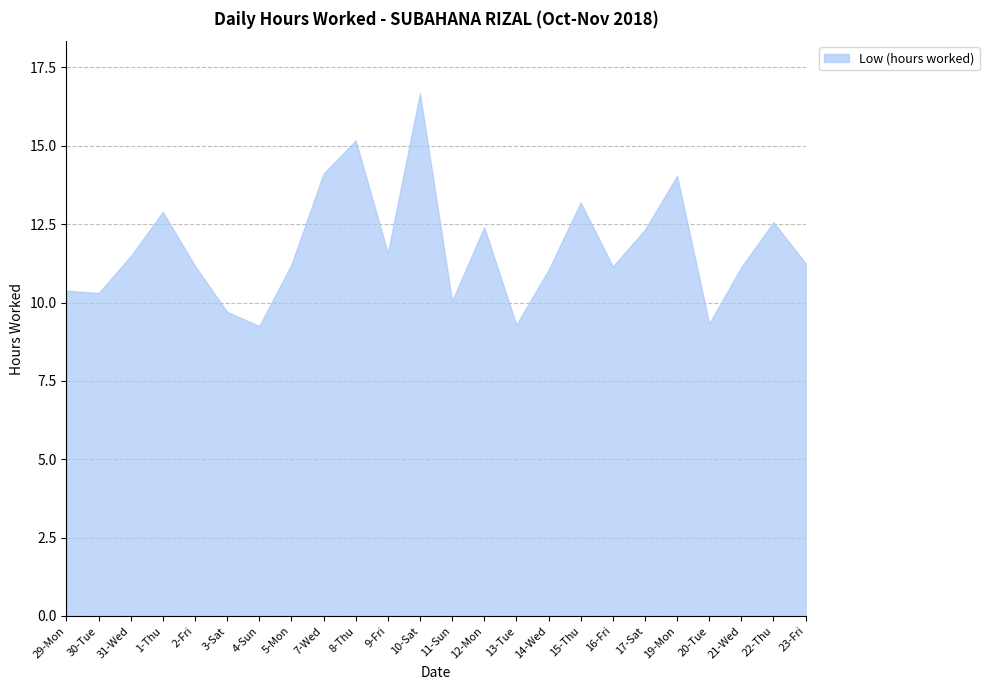

What is the approximate value at 12-Mon?

12.4